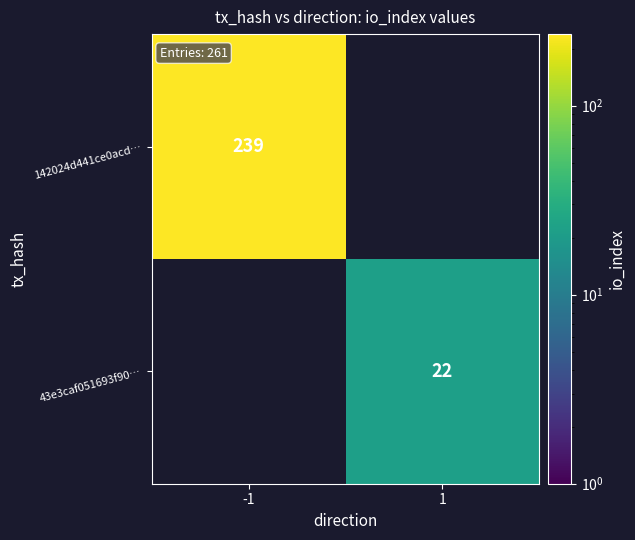

At which category is the sum across all series the highest?

-1